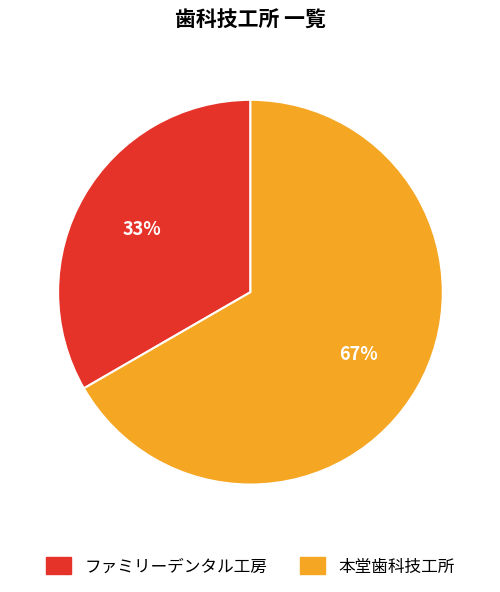

Count the number of slices in the pie.

2